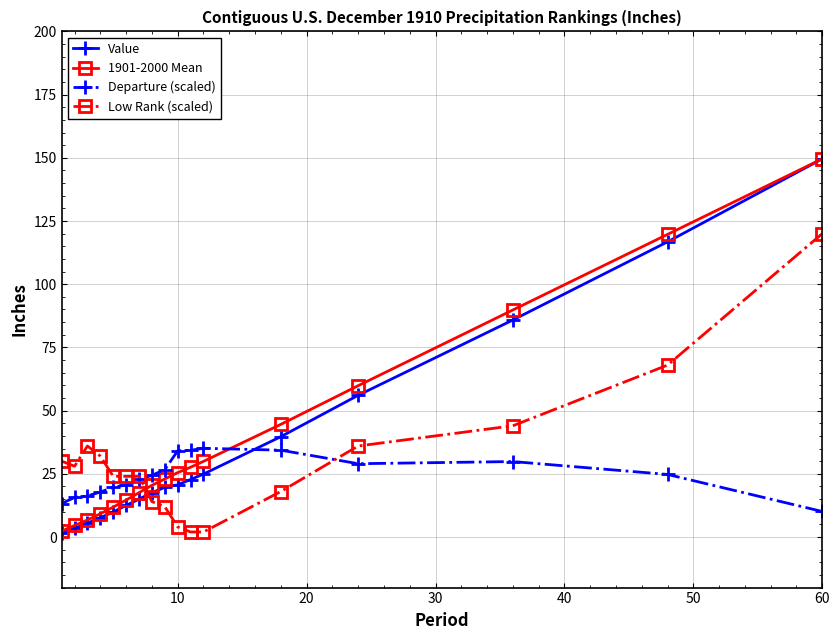

How many times do Value and Low Rank (scaled) cross each other?

1